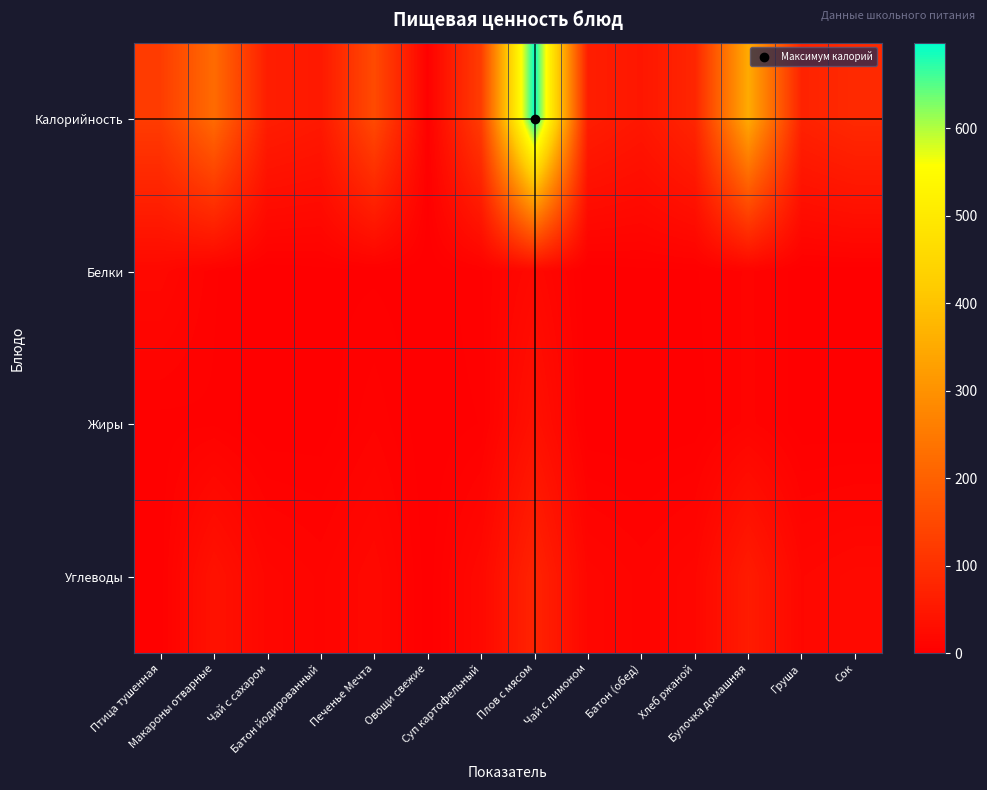

Which has a higher value, Чай с лимоном or Булочка домашняя?

Булочка домашняя